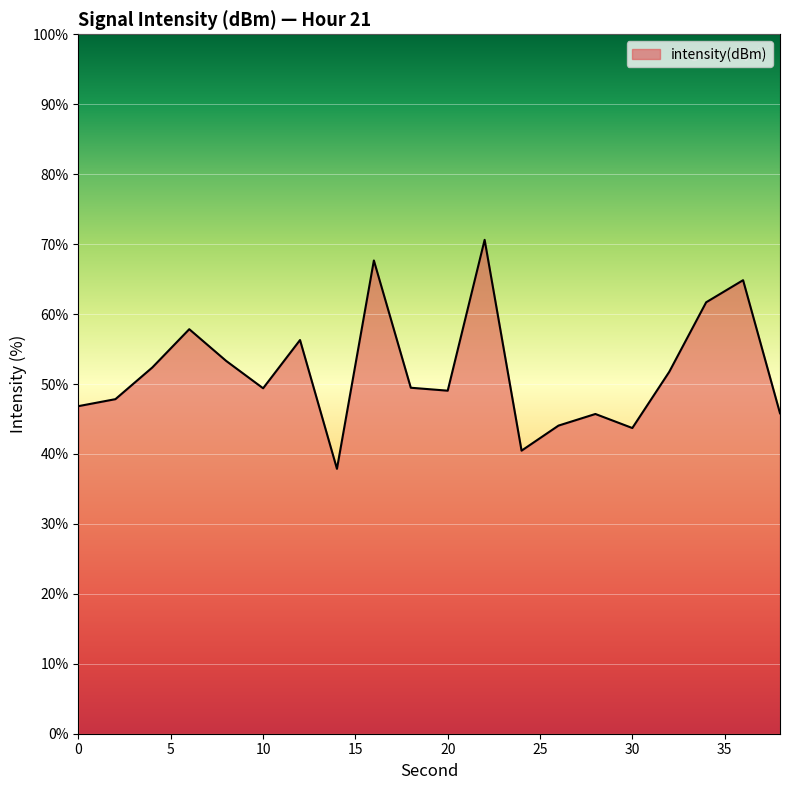

What is the difference between the maximum and minimum values?

32.7